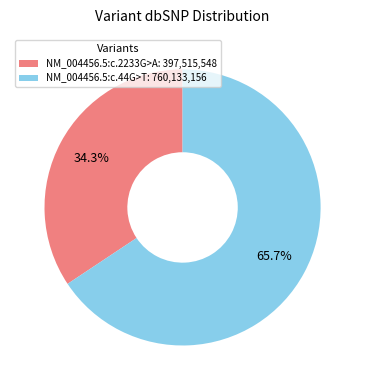

Which category has the smallest portion of the pie?

NM_004456.5:c.2233G>A